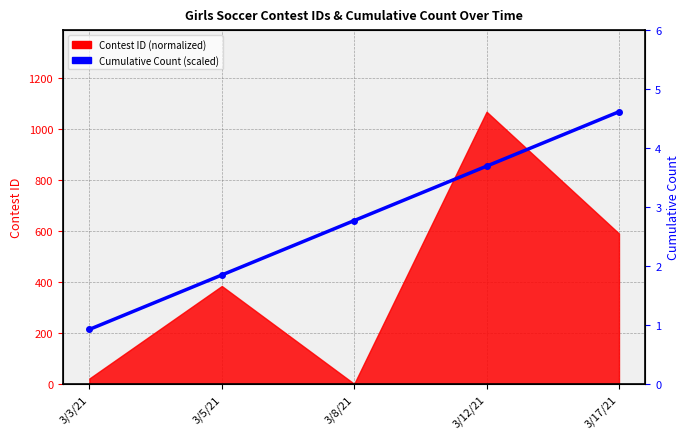

Which label corresponds to the smallest value in the chart?

3/3/21